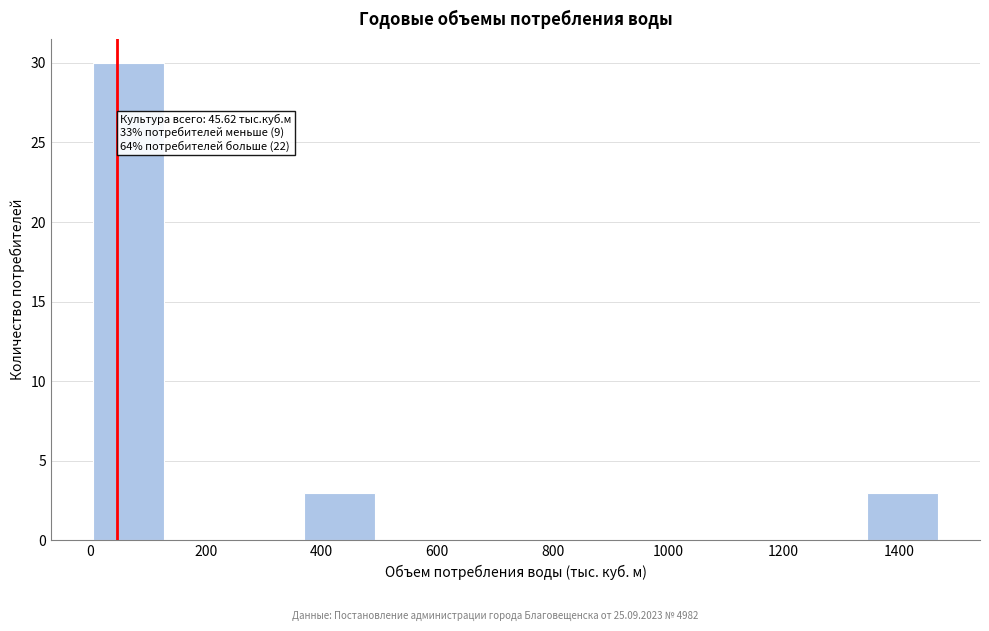

Over which range of the x-axis is the bar tallest?

0 to 120